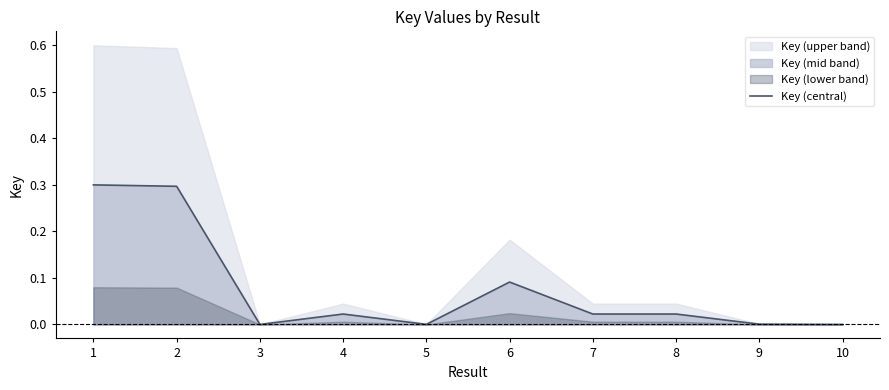

Which category has the highest value across all series?

1